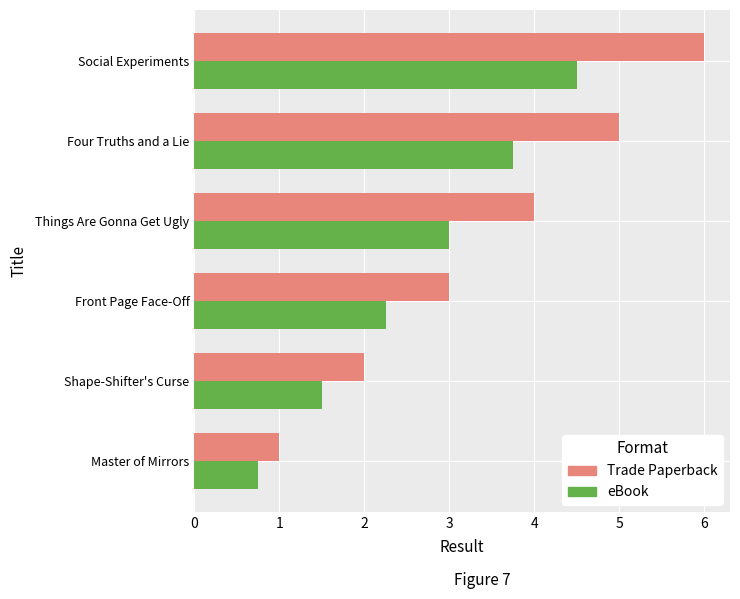

Is the value of Trade Paperback at Front Page Face-Off greater than the value of eBook at Master of Mirrors?

Yes